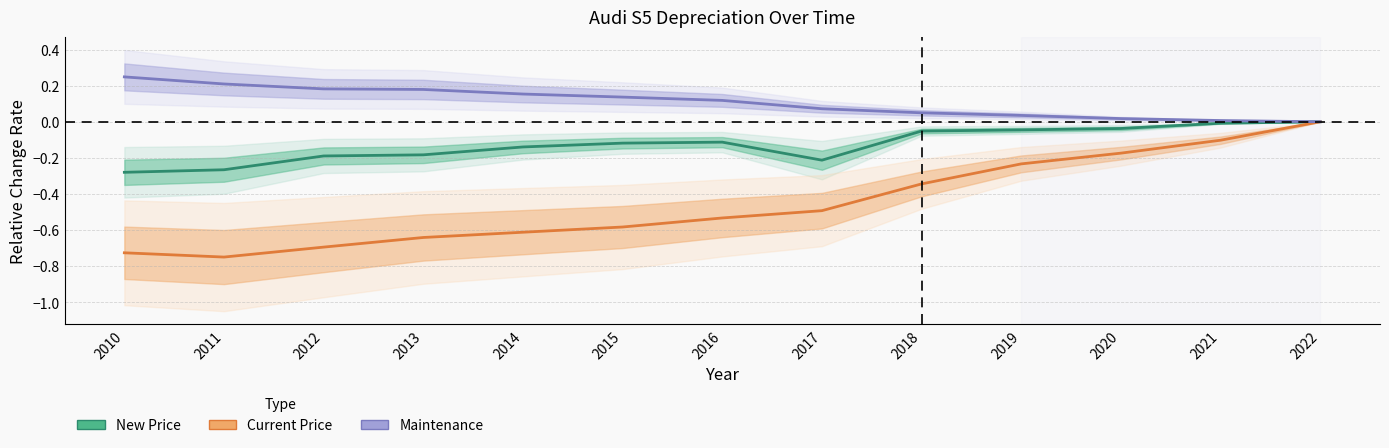

True or false: Maintenance and Current Price cross at least once.

False